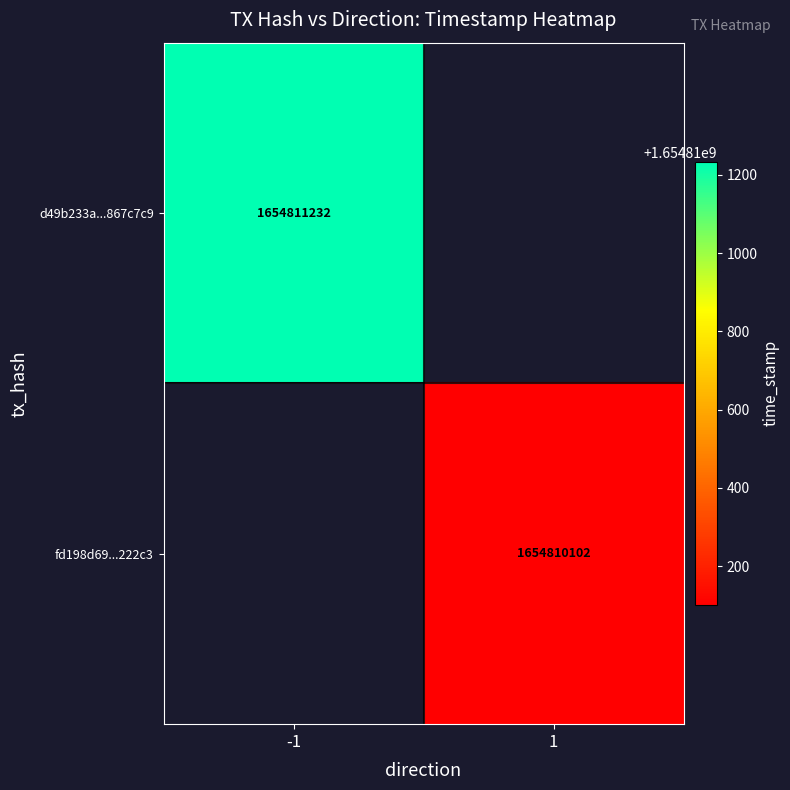

Rank the series by their average value, from highest to lowest.

d49b233a27ee610f3a3b802b52c87db2867c7c9, fd198d69988634aeae729c084ee39cadca222c3